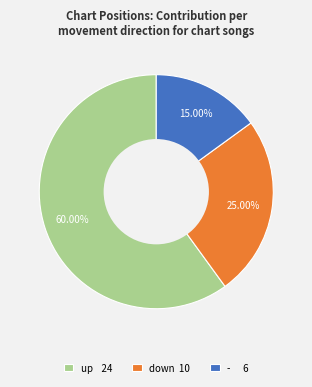

Rank the categories by value from lowest to highest.

- 6, down 10, up 24